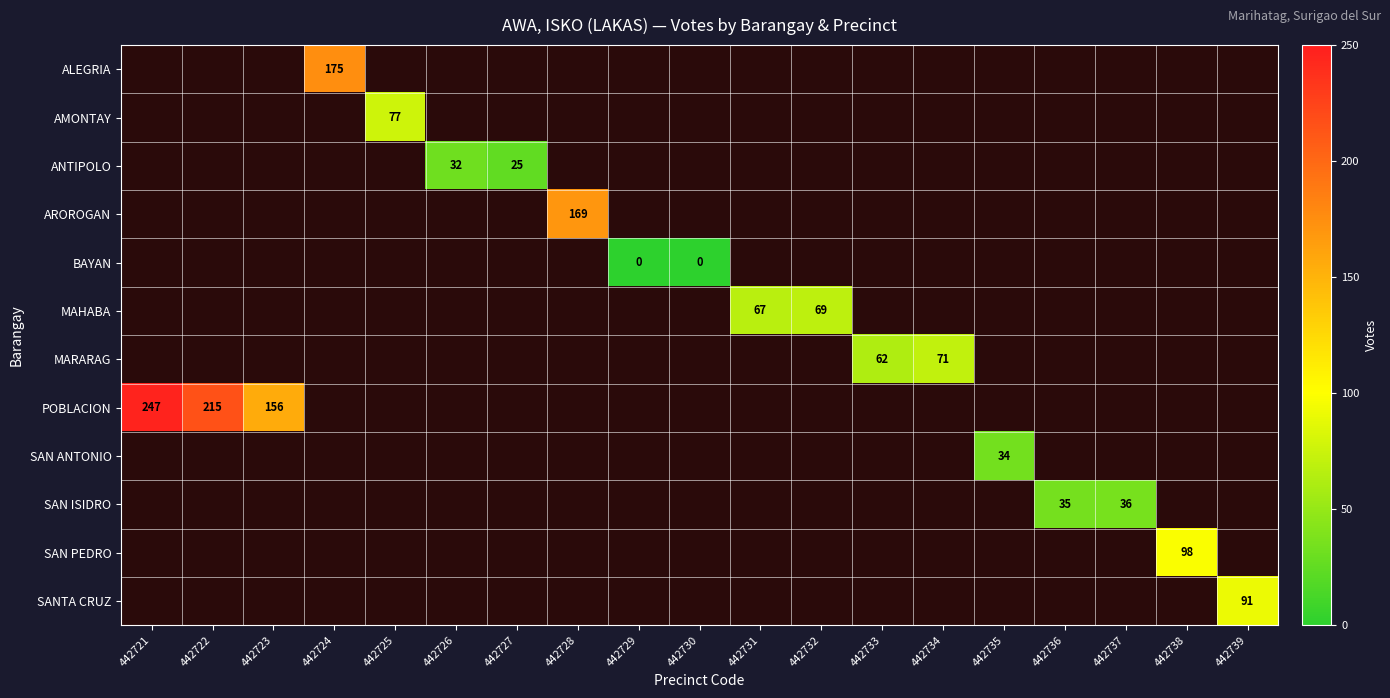

True or false: SAN ISIDRO has a value of 7 at 442736.

False